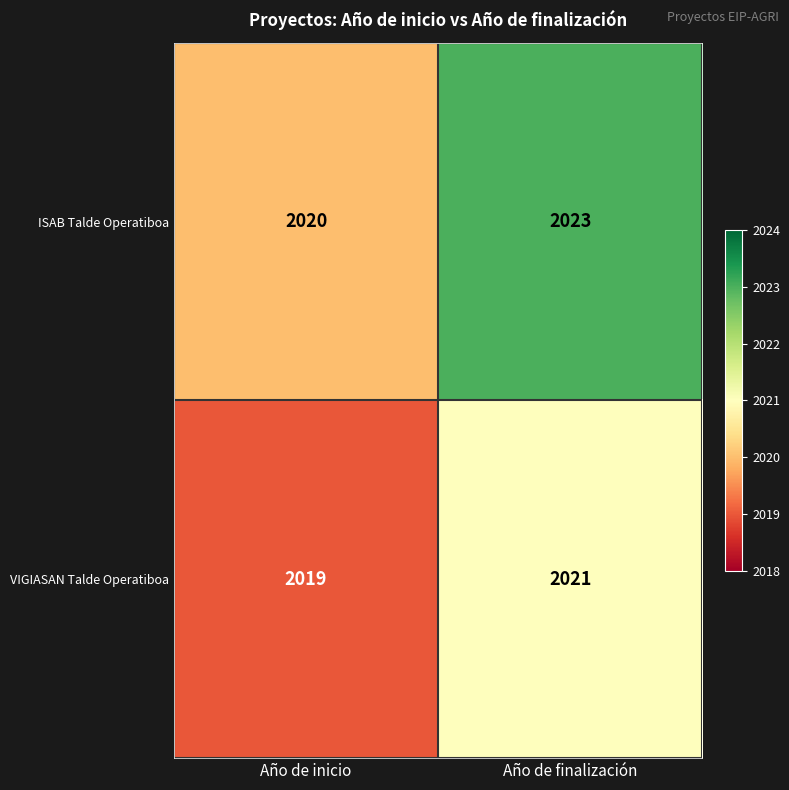

How many series are shown in this chart?

2